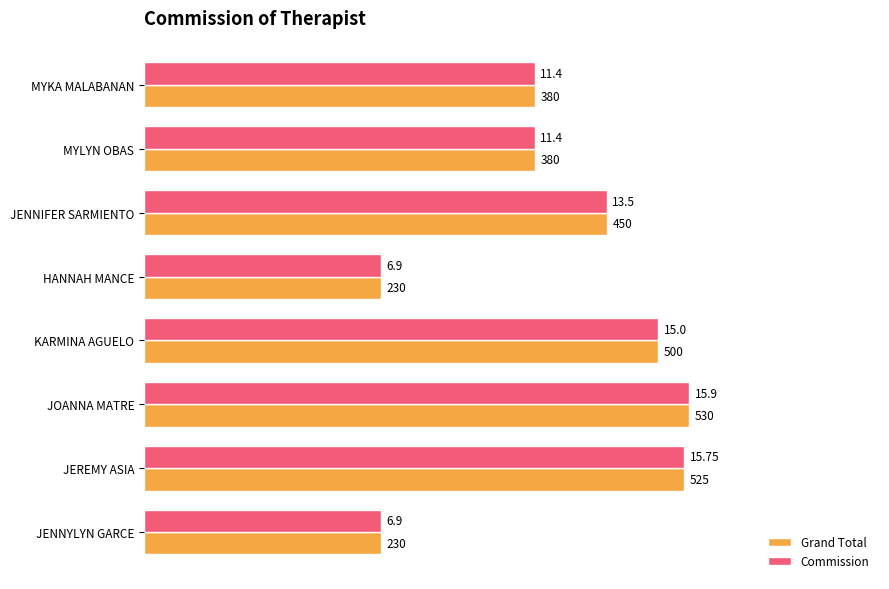

What are all the series names shown in the legend?

Grand Total, Commission